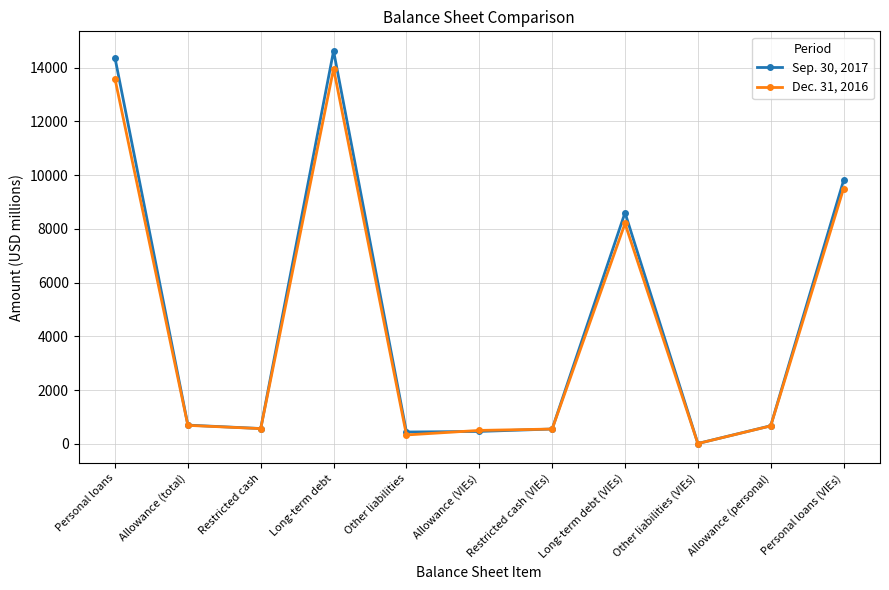

Is it true that Sep. 30, 2017 equals 19170 at Long-term debt?

False